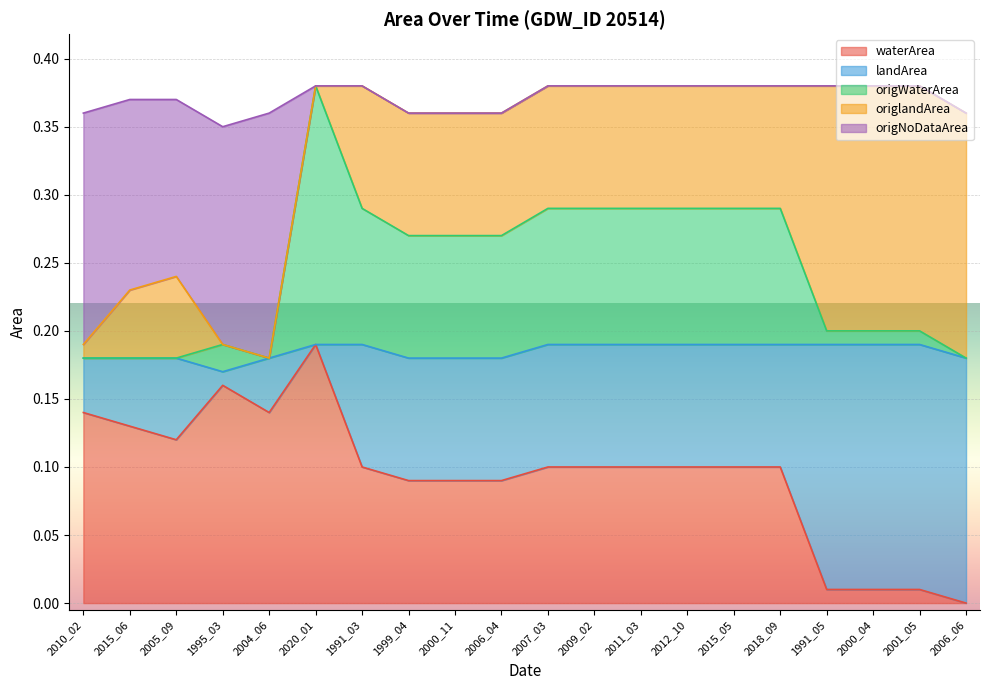

At which label is origWaterArea closest to 0?

2015_06